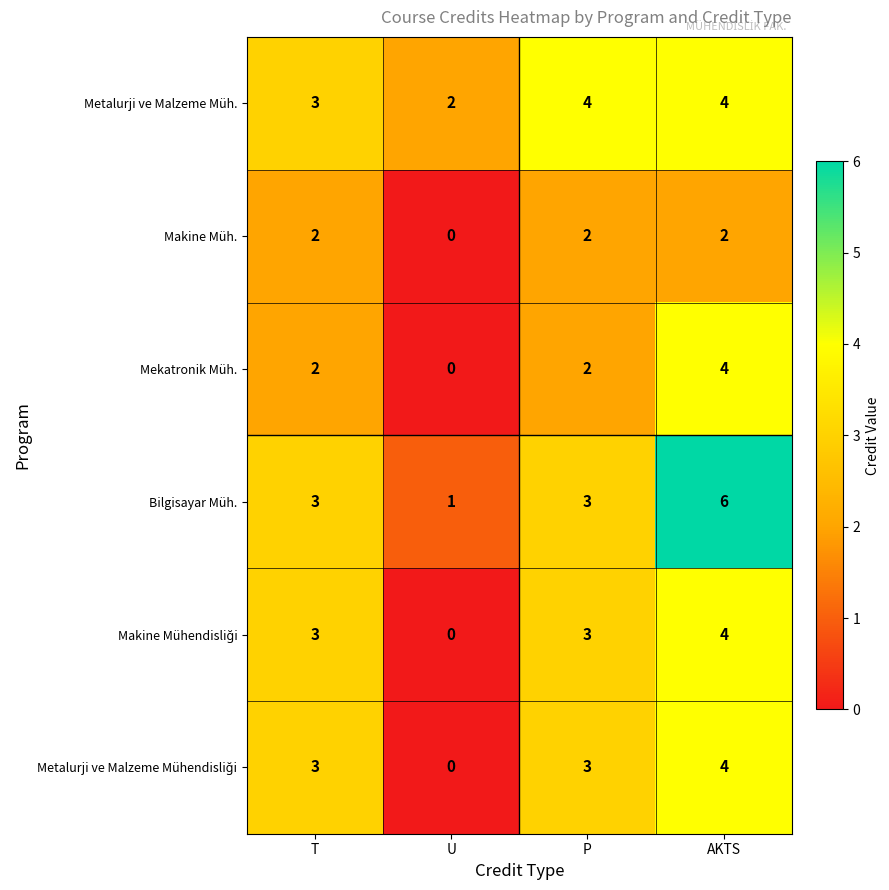

At how many categories does at least one series exceed 0?

4